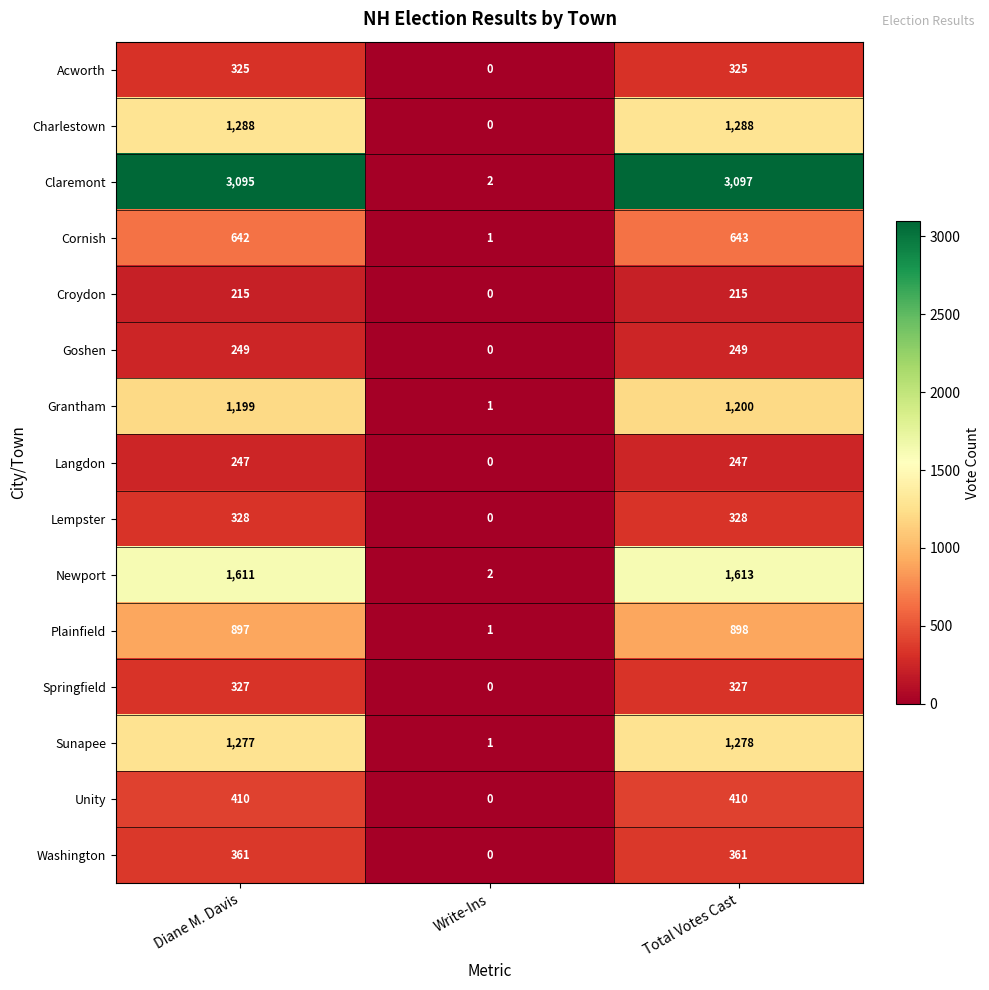

What is the average value of the Goshen series?

166